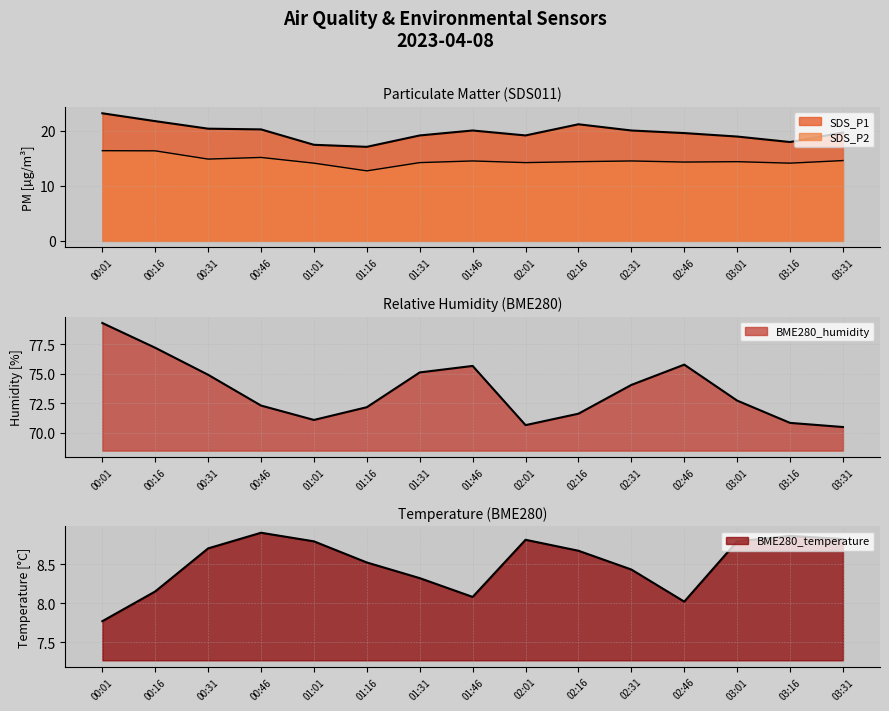

What is the sum of the SDS_P2 values at 00:01 and 00:16?

32.8